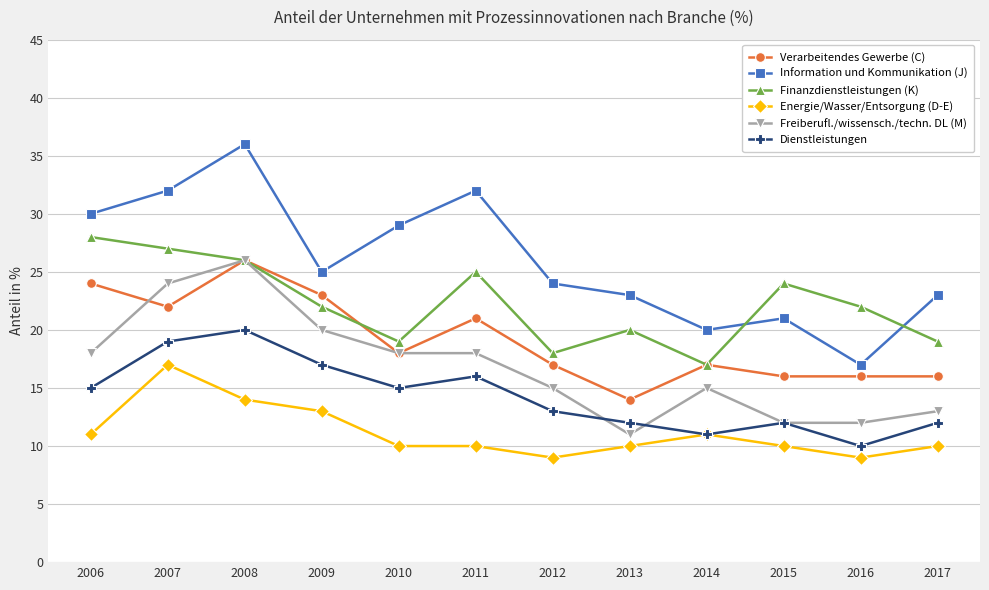

Is it true that Dienstleistungen equals 16 at 2011?

True